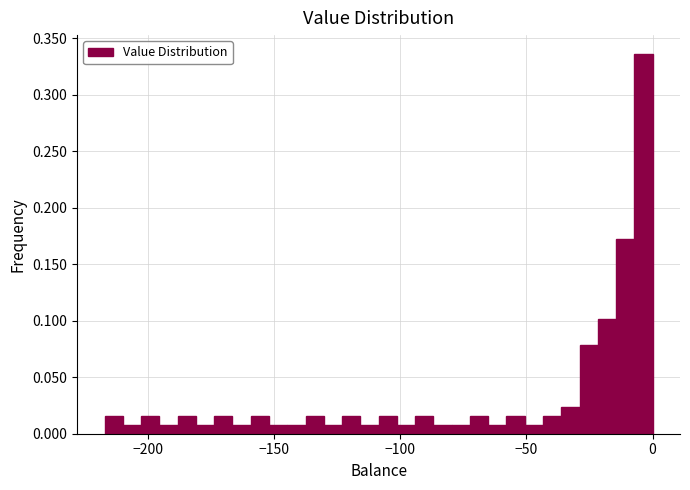

Read against the x-axis, roughly where is the centre of the tallest bar?

-5